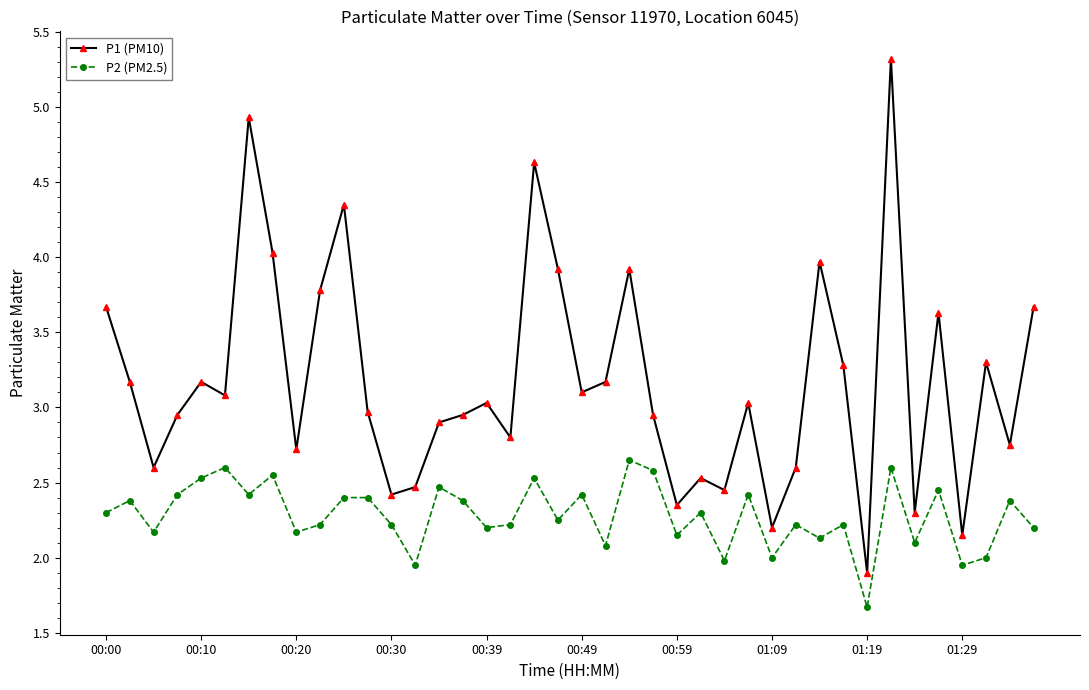

What is the greatest value displayed?

5.3